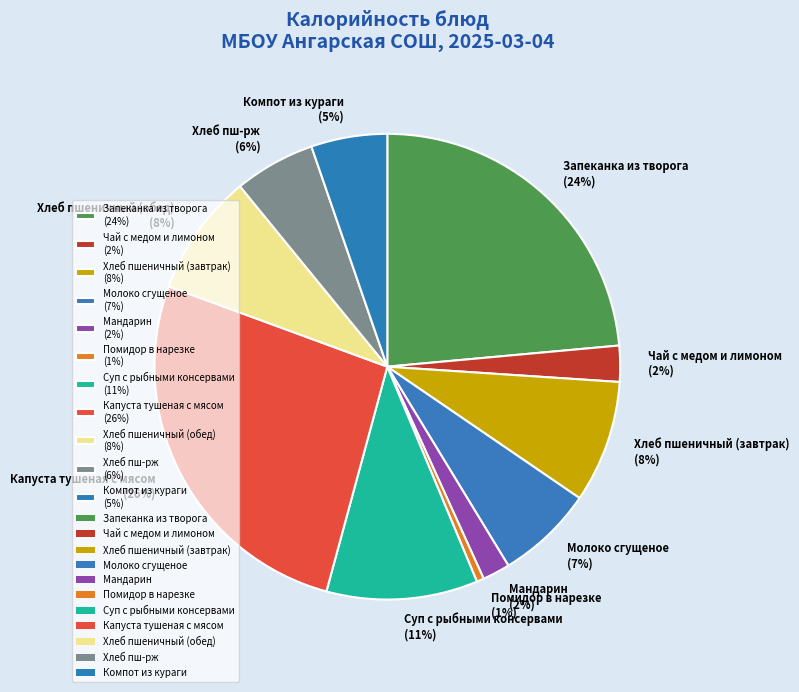

Which category has the smallest portion of the pie?

Помидор в нарезке